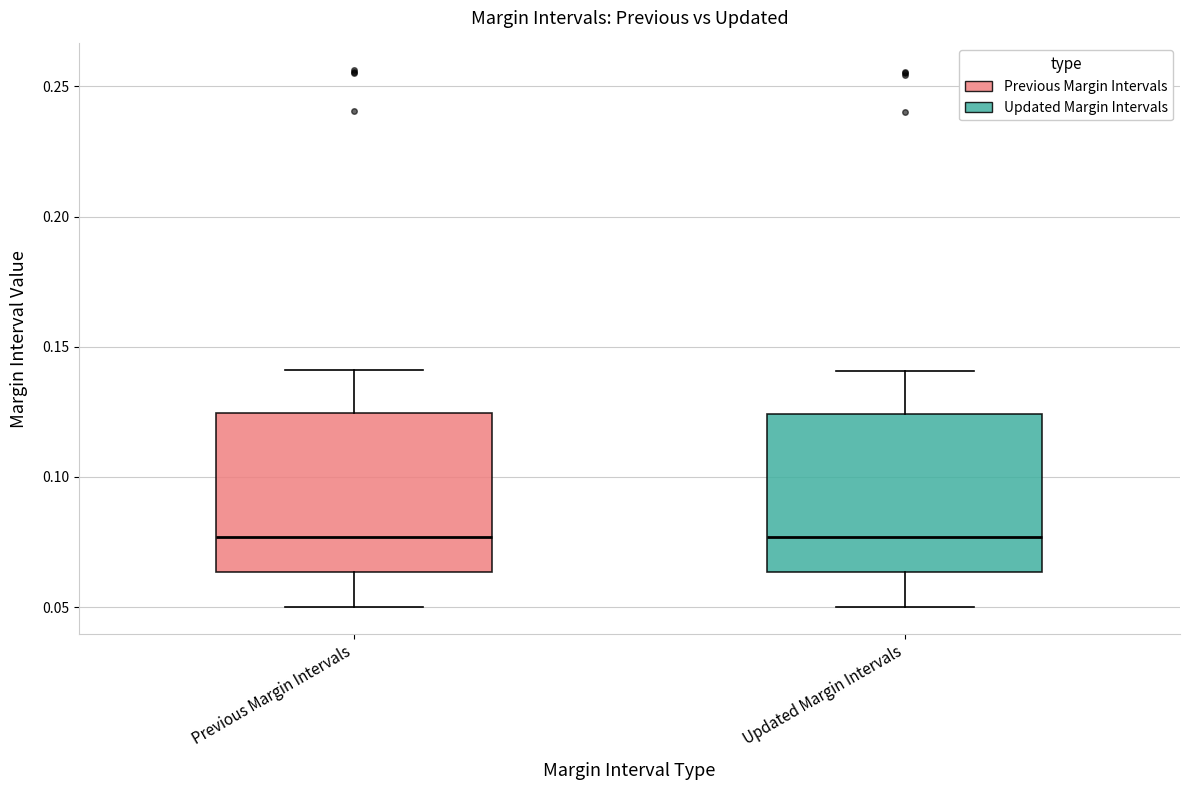

Reading left to right, read every box against the y-axis: the position of its median line, the range the box covers, and the ends of its whiskers. The values are not printed on the chart, so give them approximately, as read against the axis.

Previous Margin Intervals: median 0.075, box 0.065 to 0.125, whiskers 0.050 to 0.140
Updated Margin Intervals: median 0.075, box 0.065 to 0.125, whiskers 0.050 to 0.140